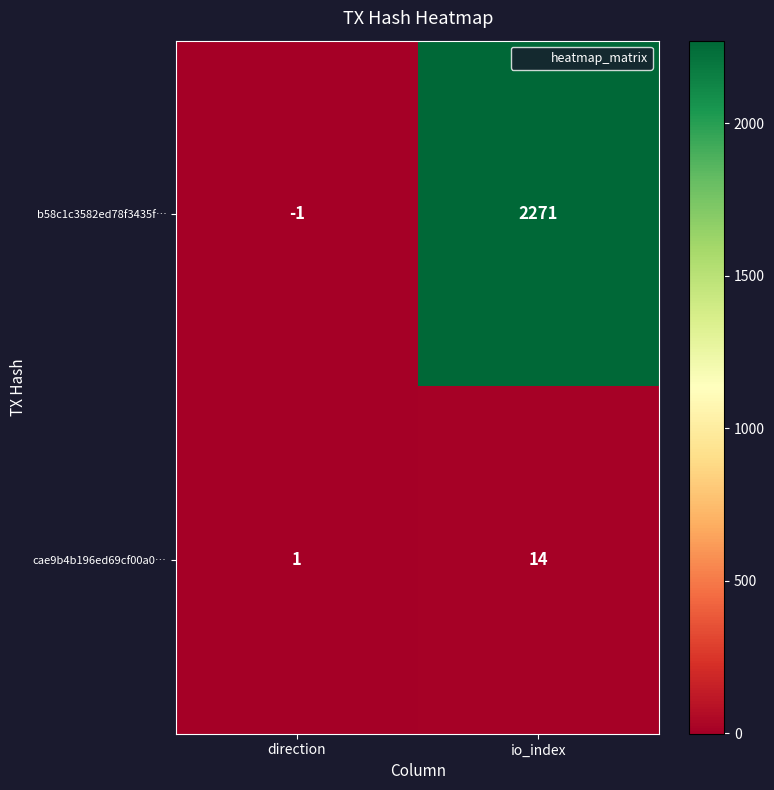

Which series has the largest total across all categories?

b58c1c3582ed78f3435f…